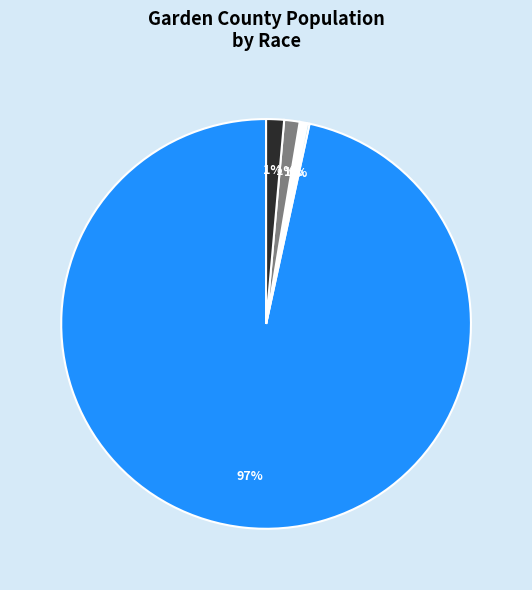

To the nearest percent, what is the average slice percentage?

20%